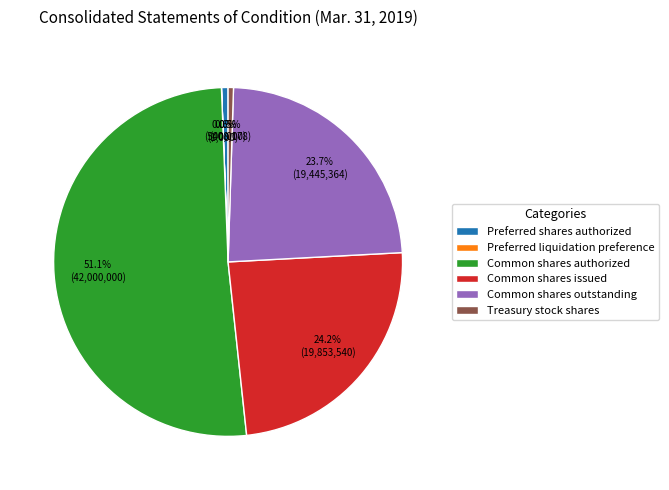

Combined, do Preferred shares authorized and Common shares outstanding account for over 50%?

No